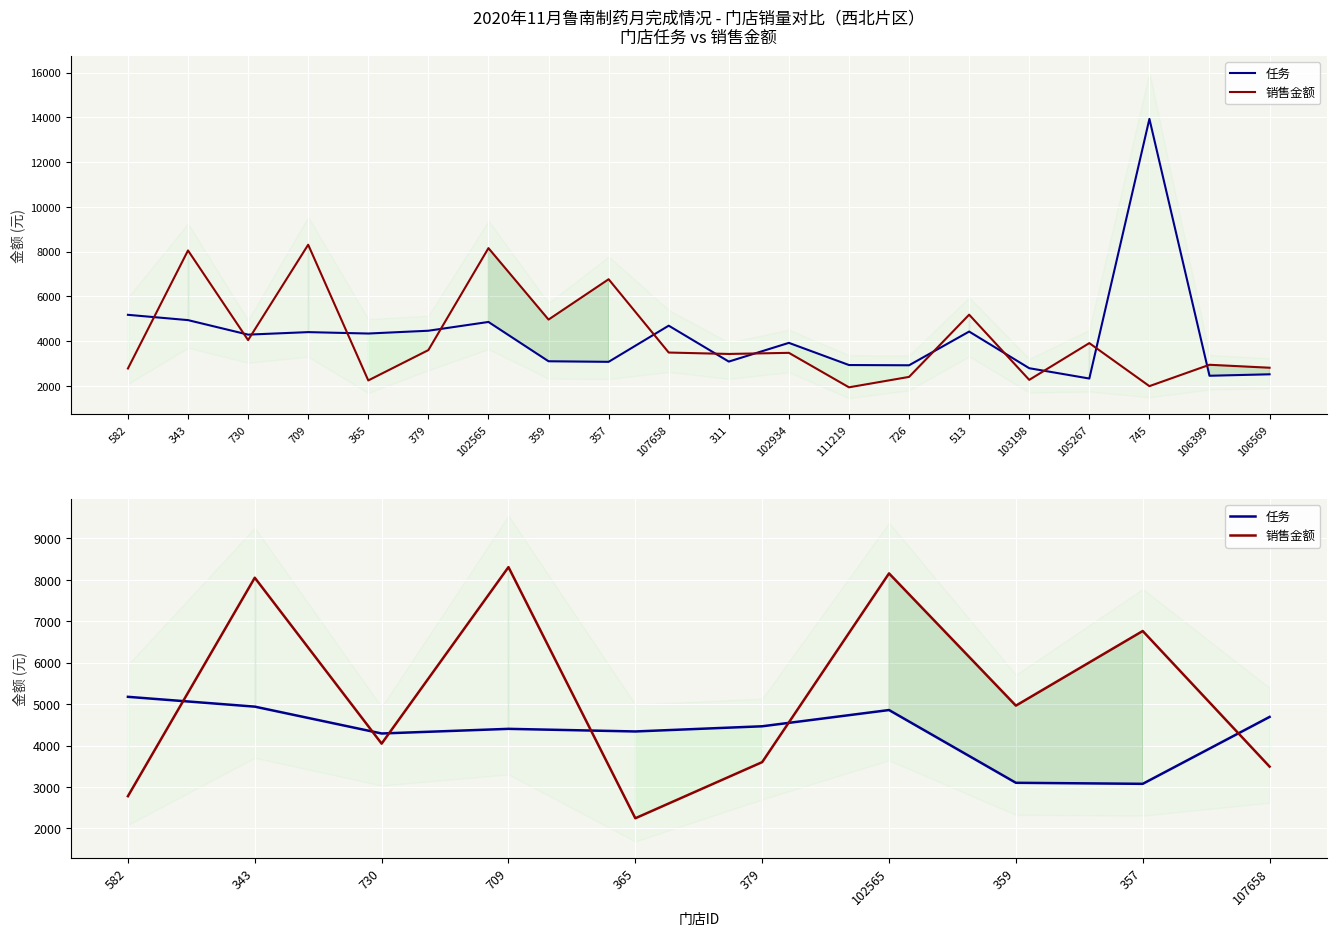

At which category does 任务 reach its first local valley?

730